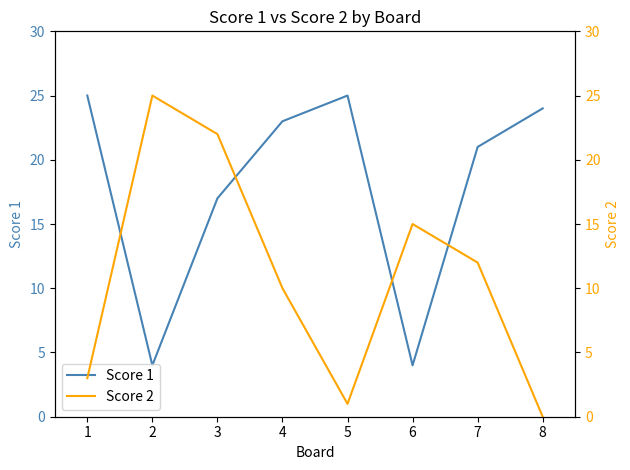

Reading left to right, extract all data points from this chart.

Score 1: 1=25	2=4	3=17	4=23	5=25	6=4	7=21	8=24
Score 2: 1=3	2=25	3=22	4=10	5=1	6=15	7=12	8=0